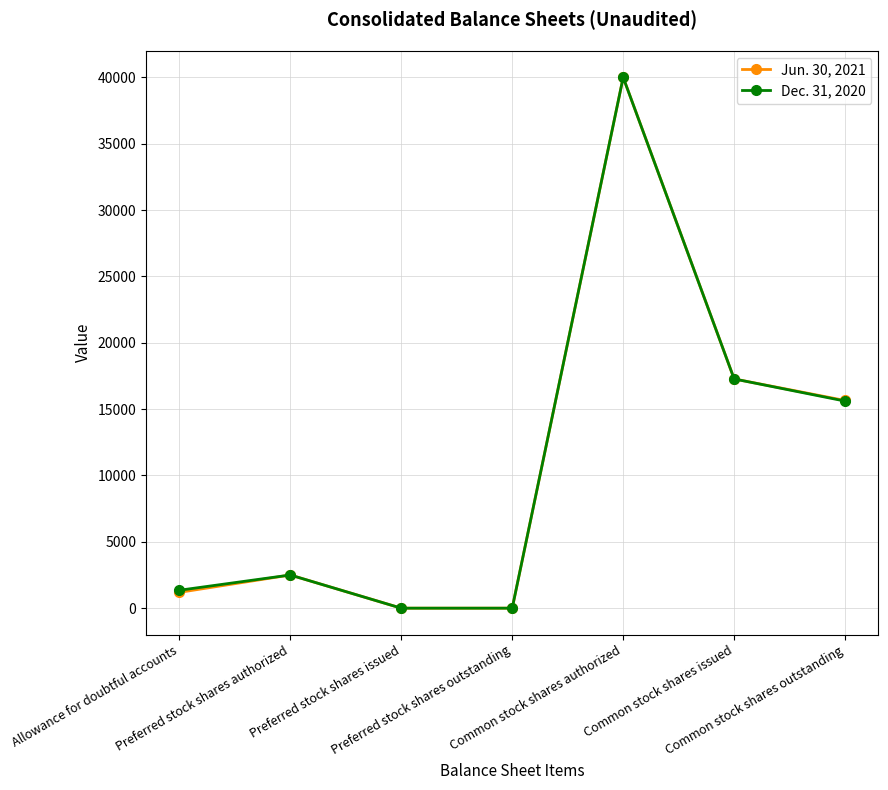

Rank the series by their average value, from lowest to highest.

Jun. 30, 2021, Dec. 31, 2020